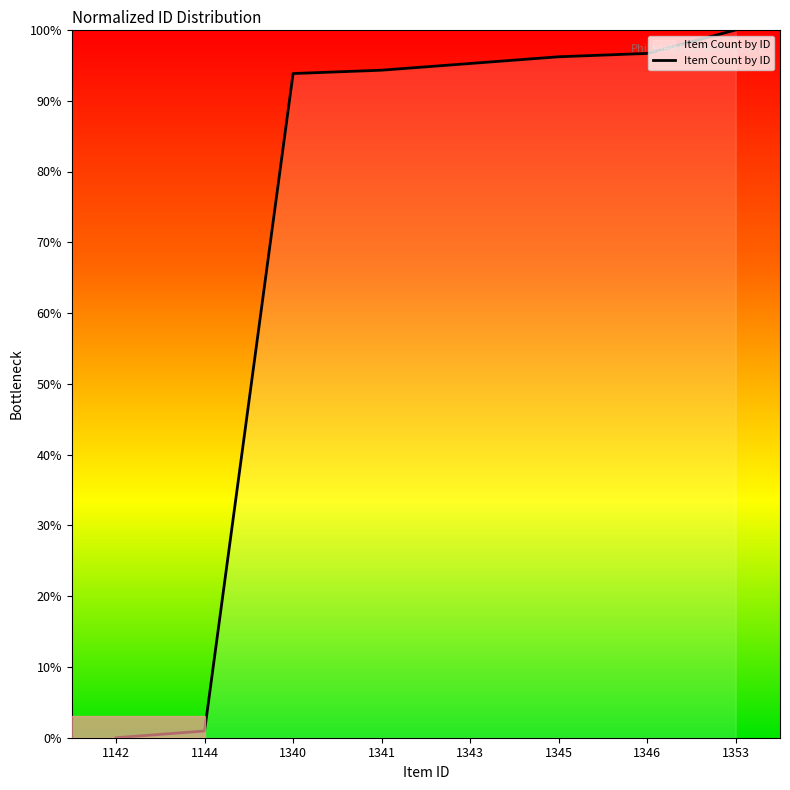

What is the average value?

72.2